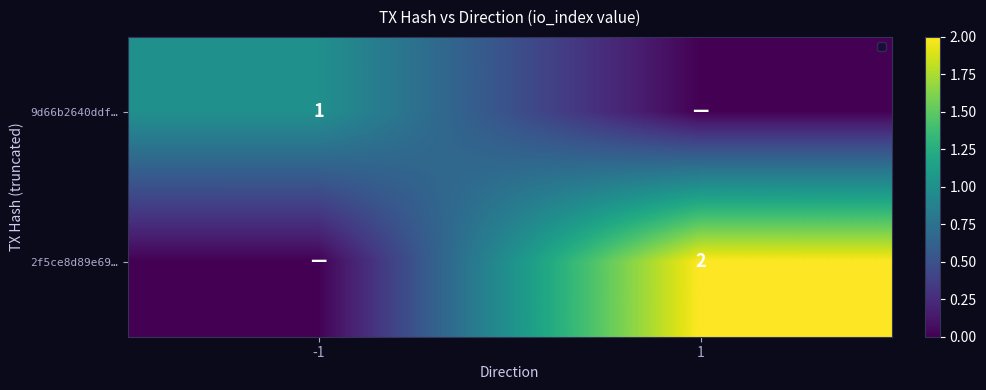

The 2f5ce8d89e69… series shows 2 at 1. True or false?

True